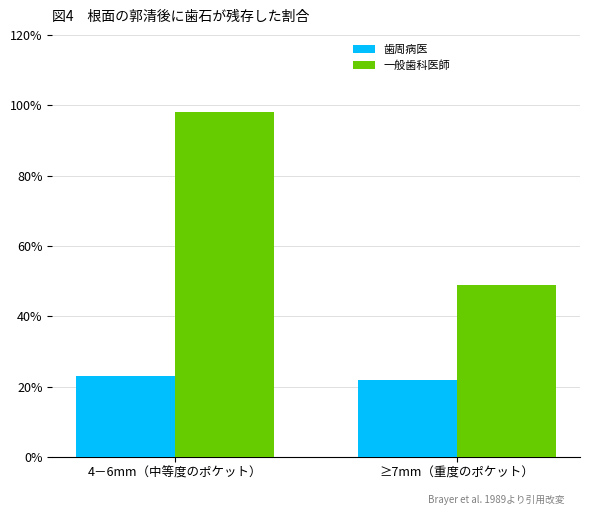

How many groups of bars are there?

2